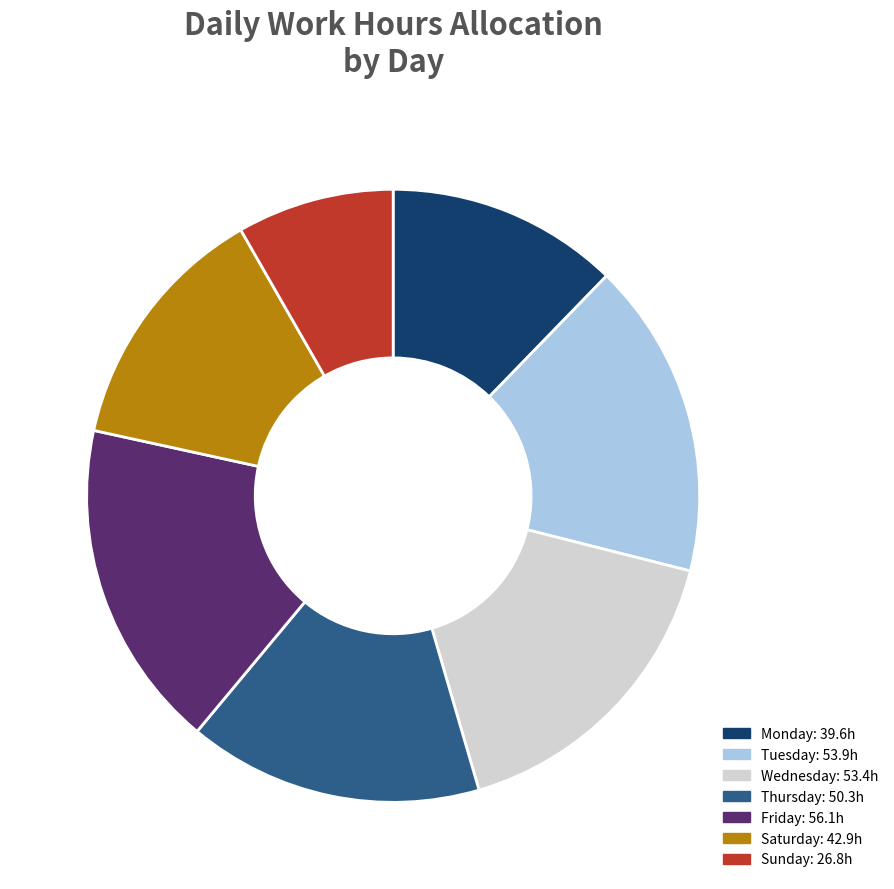

Does any single category account for the majority?

No